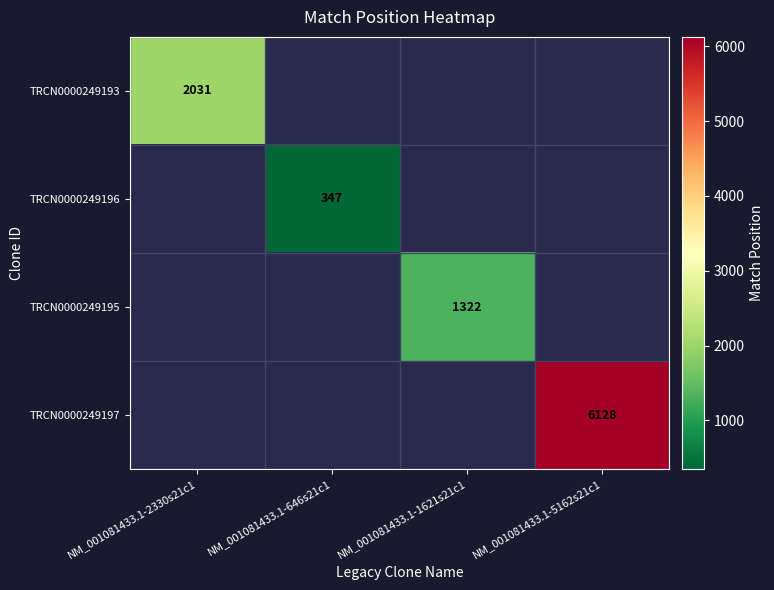

Is it true that TRCN0000249197 equals 6128 at NM_001081433.1-5162s21c1?

True